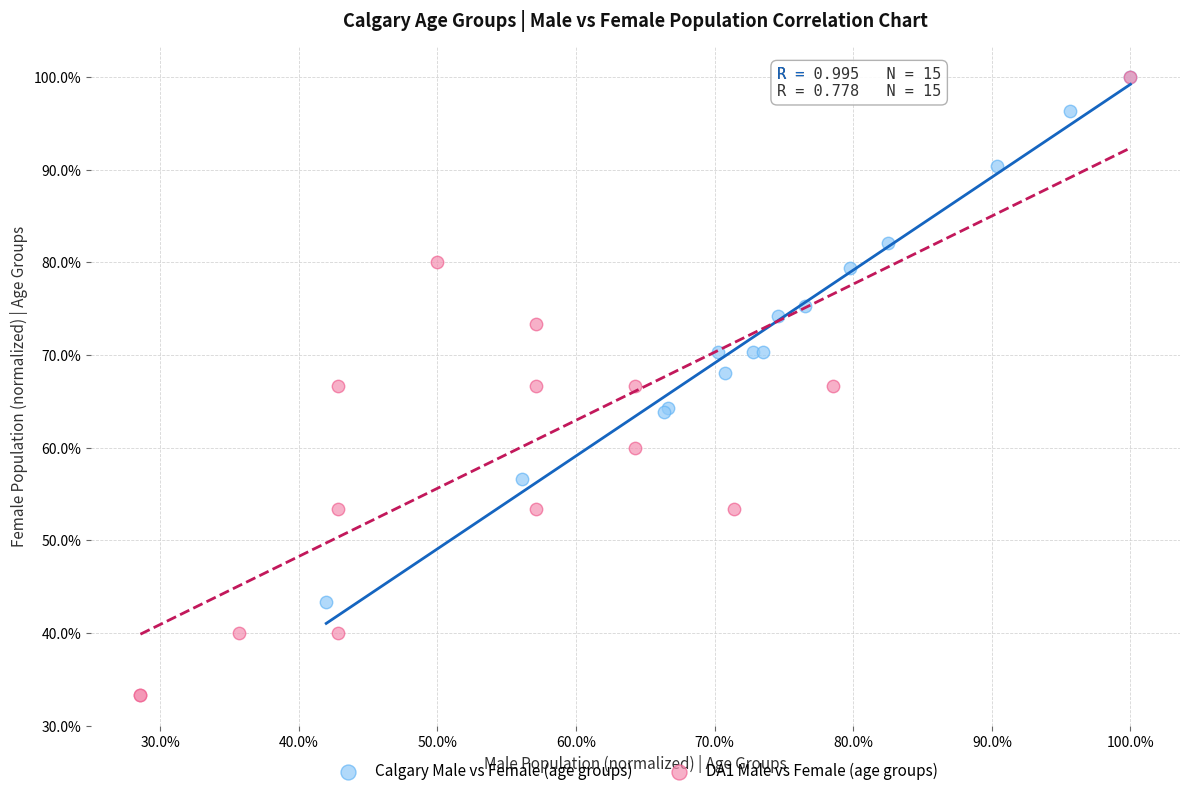

Which series reaches the minimum Y coordinate?

DA1 Male vs Female (age groups)